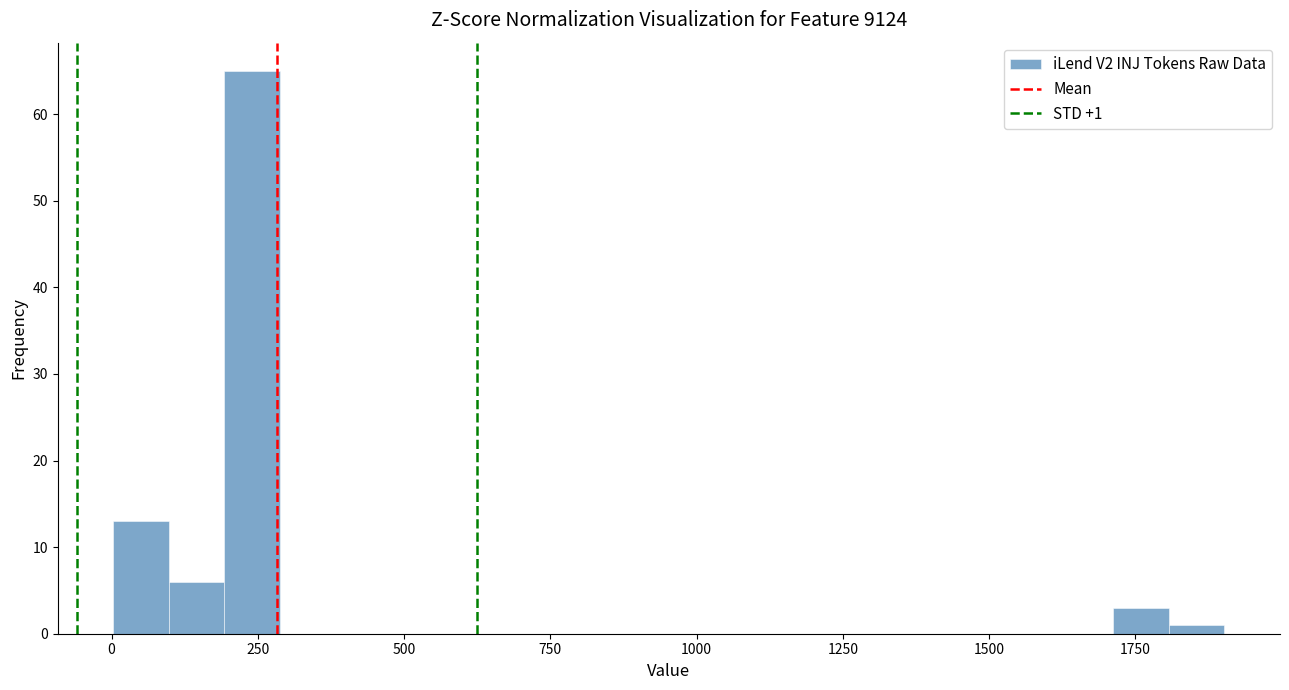

Around what value on the x-axis is the tallest bar? Give the approximate position of its centre, as read against the axis.

250